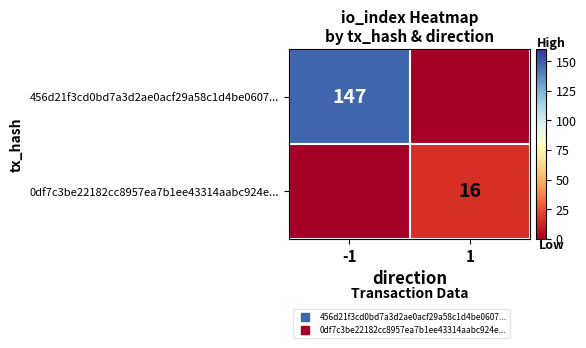

What is the difference between the maximum and minimum values in the 0df7c3be22182cc8957ea7b1ee43314aabc924e... series?

16